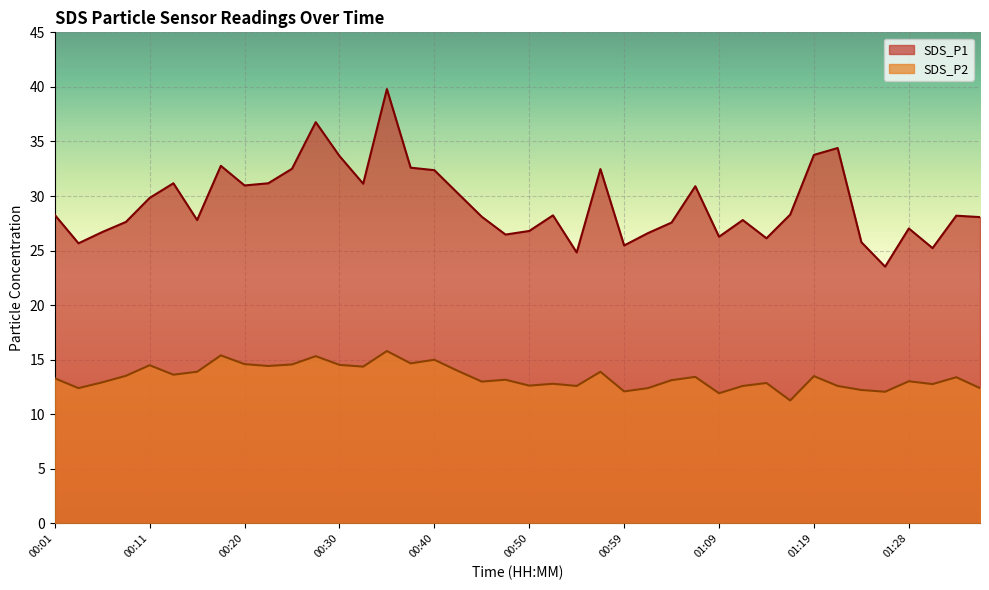

In SDS_P2, how many points are higher than both neighbors (excluding endpoints)?

13